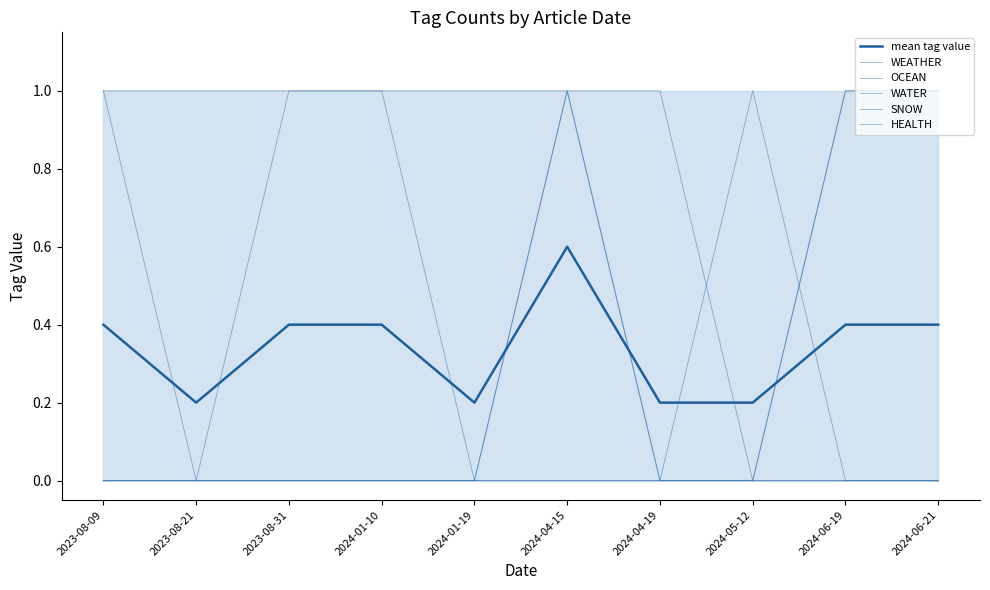

How many times do mean tag value and HEALTH cross each other?

4